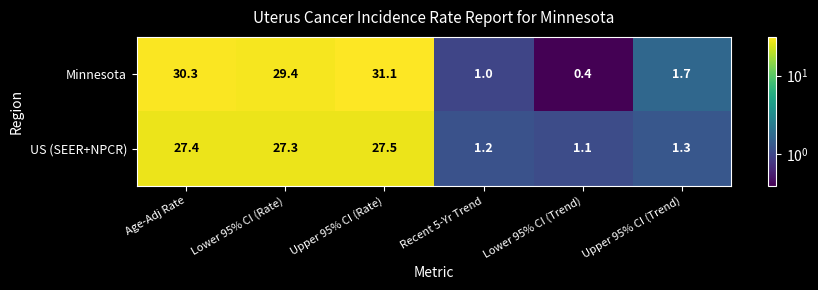

At which label does US (SEER+NPCR) reach its peak?

Upper 95% CI (Rate)